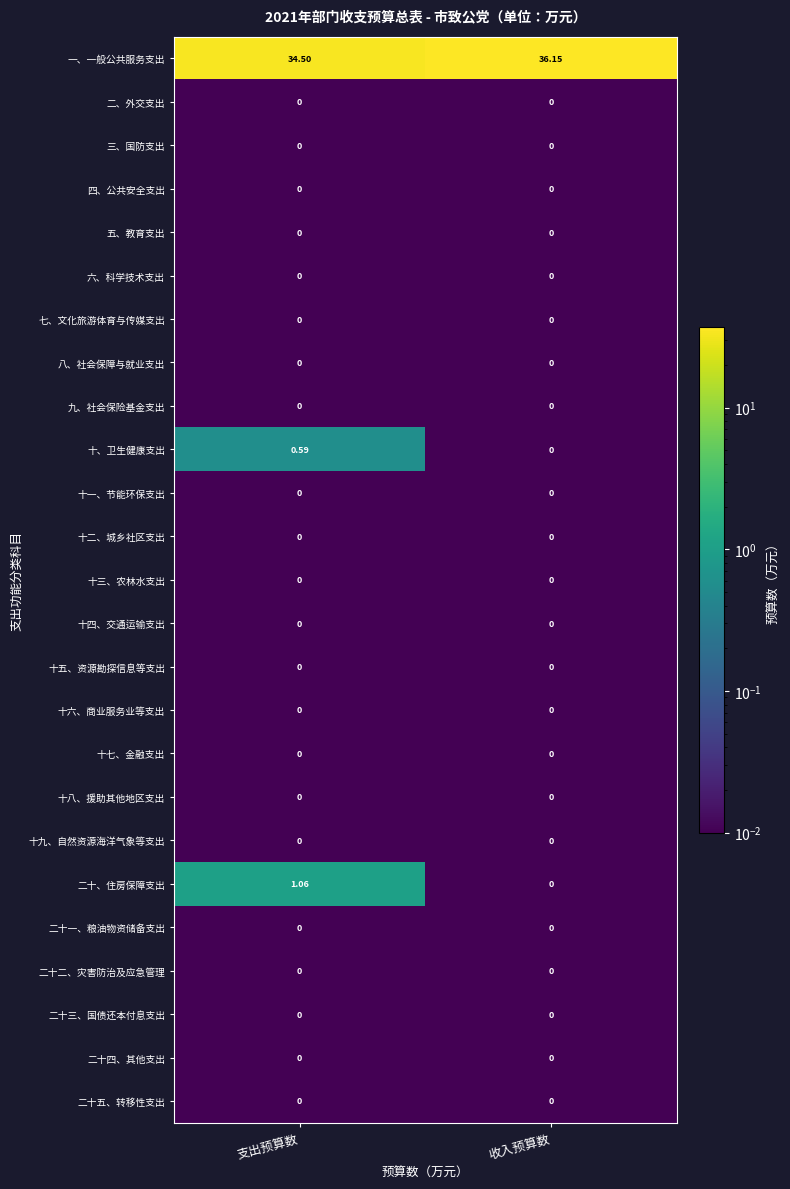

At how many categories does at least one series exceed 34?

2